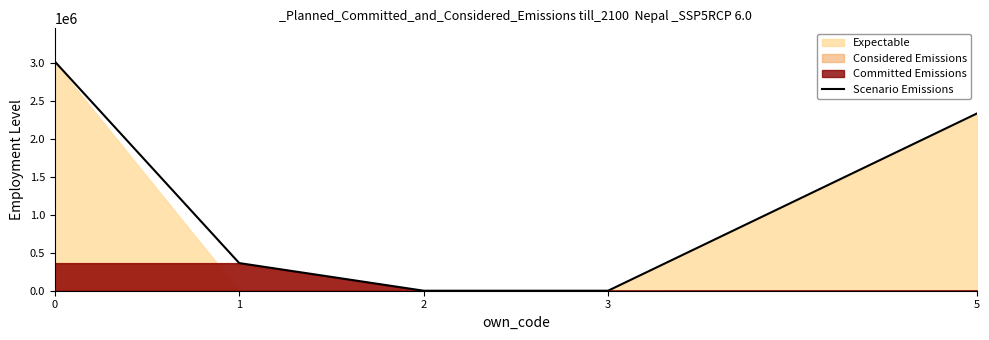

What is the sum of all values?

5712231